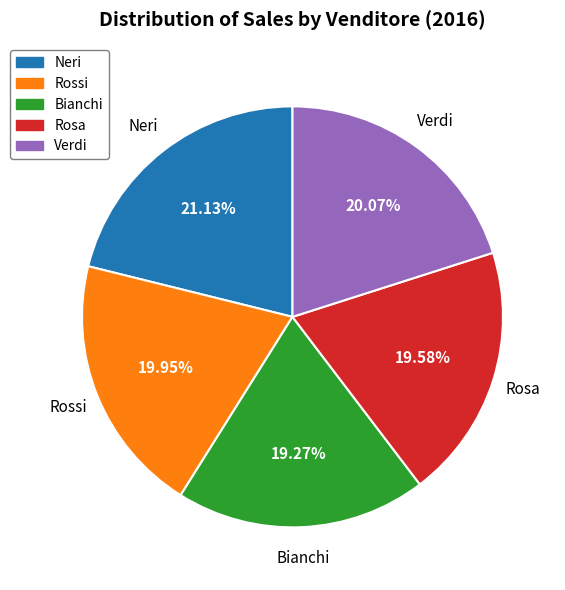

The Bianchi slice represents 9% of the pie. True or false?

False